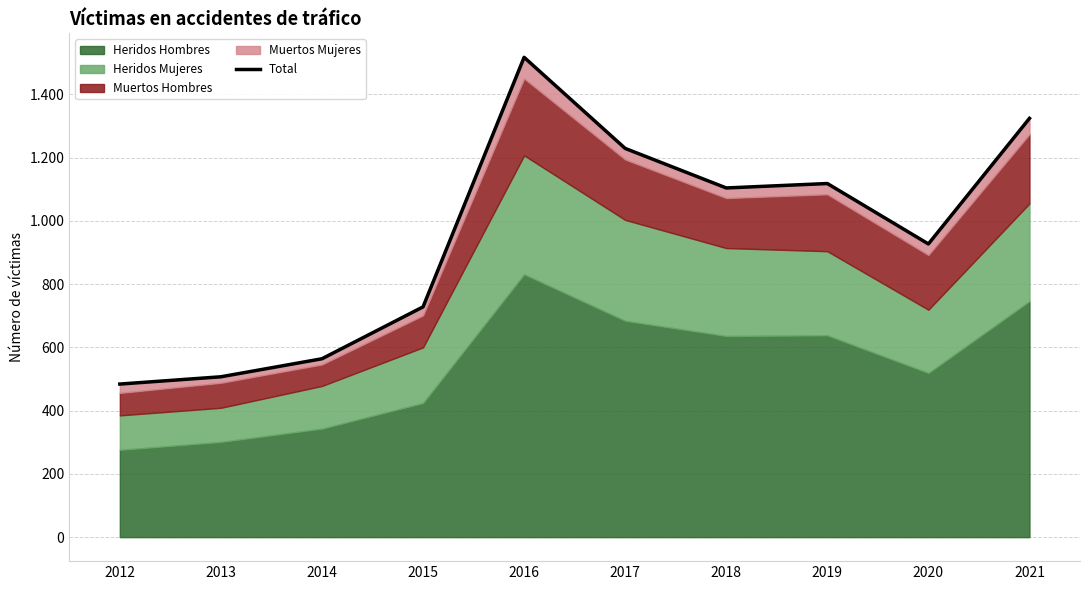

Reading left to right, transcribe all the data shown in this chart.

484	507	564	728	1517	1229	1104	1118	927	1324